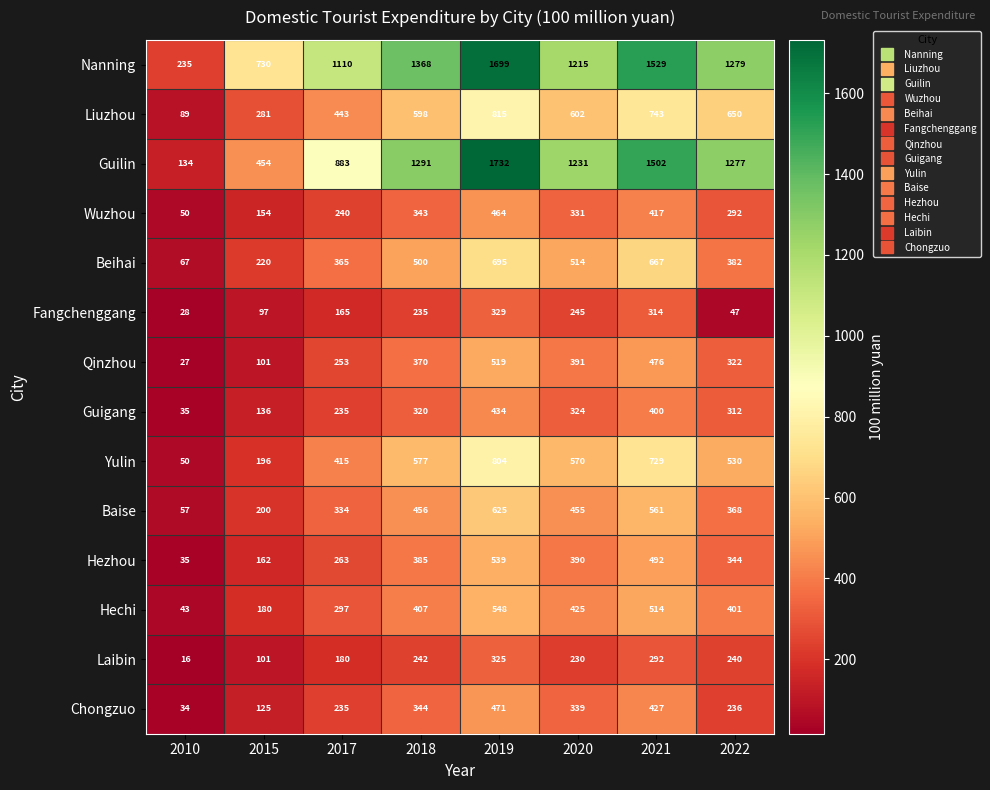

What value does the Guigang series have at 2010?

35